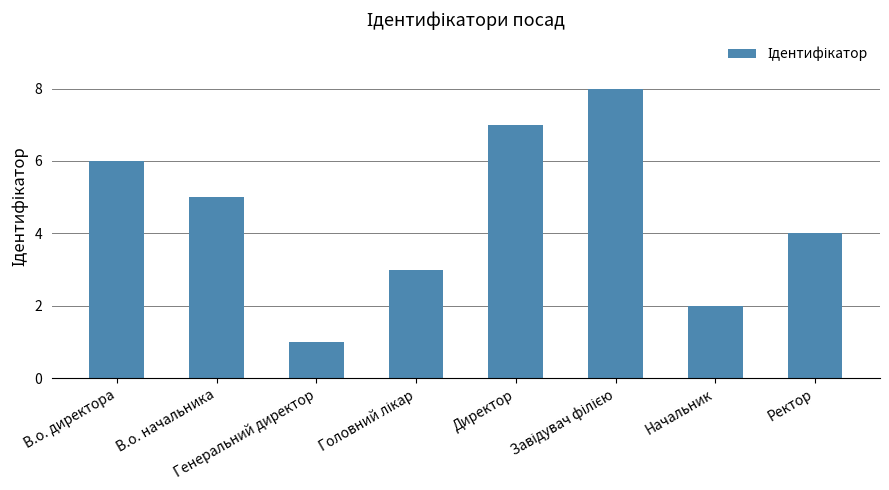

The chart shows a value of 4 at Ректор. True or false?

True